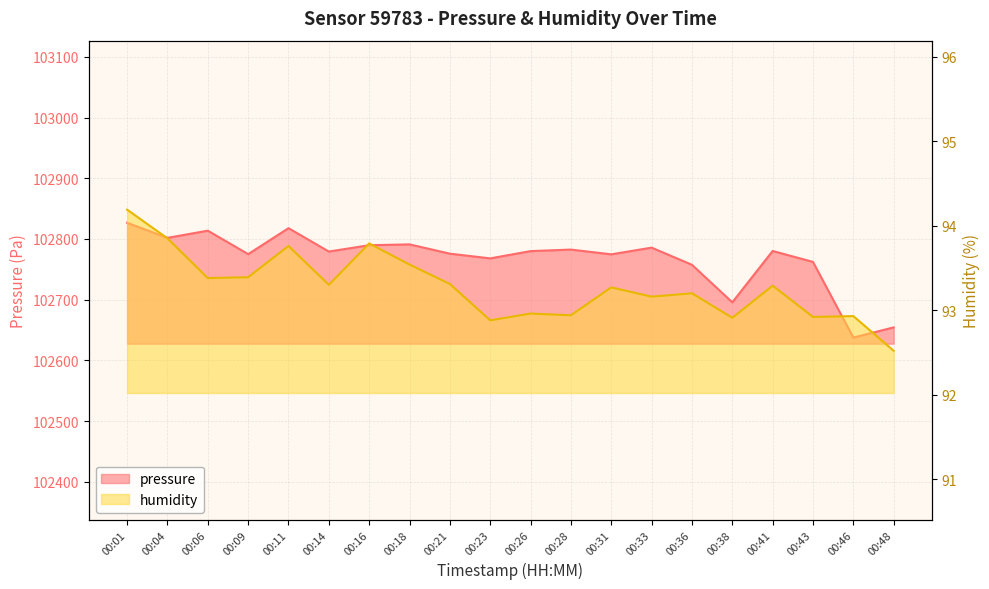

What are all the series names shown in the legend?

pressure, humidity